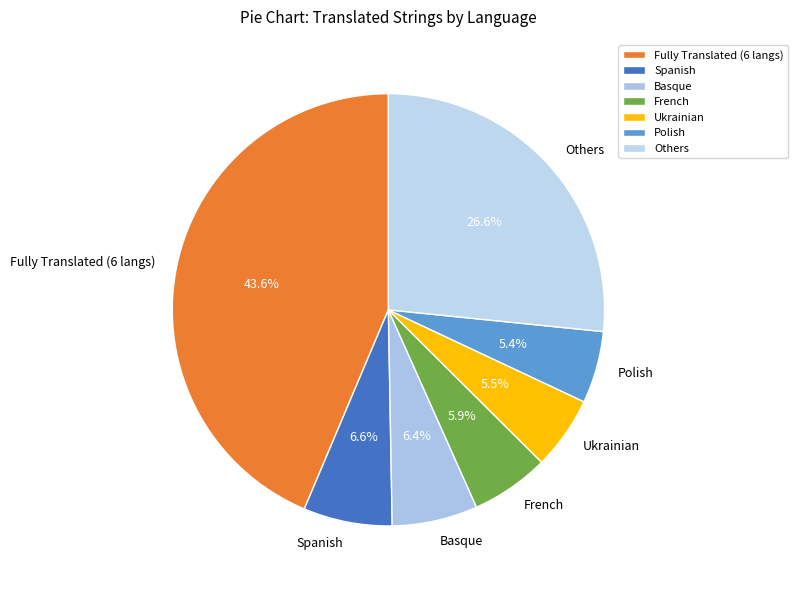

To the nearest percent, what is the difference between the largest and smallest slice percentages?

38%